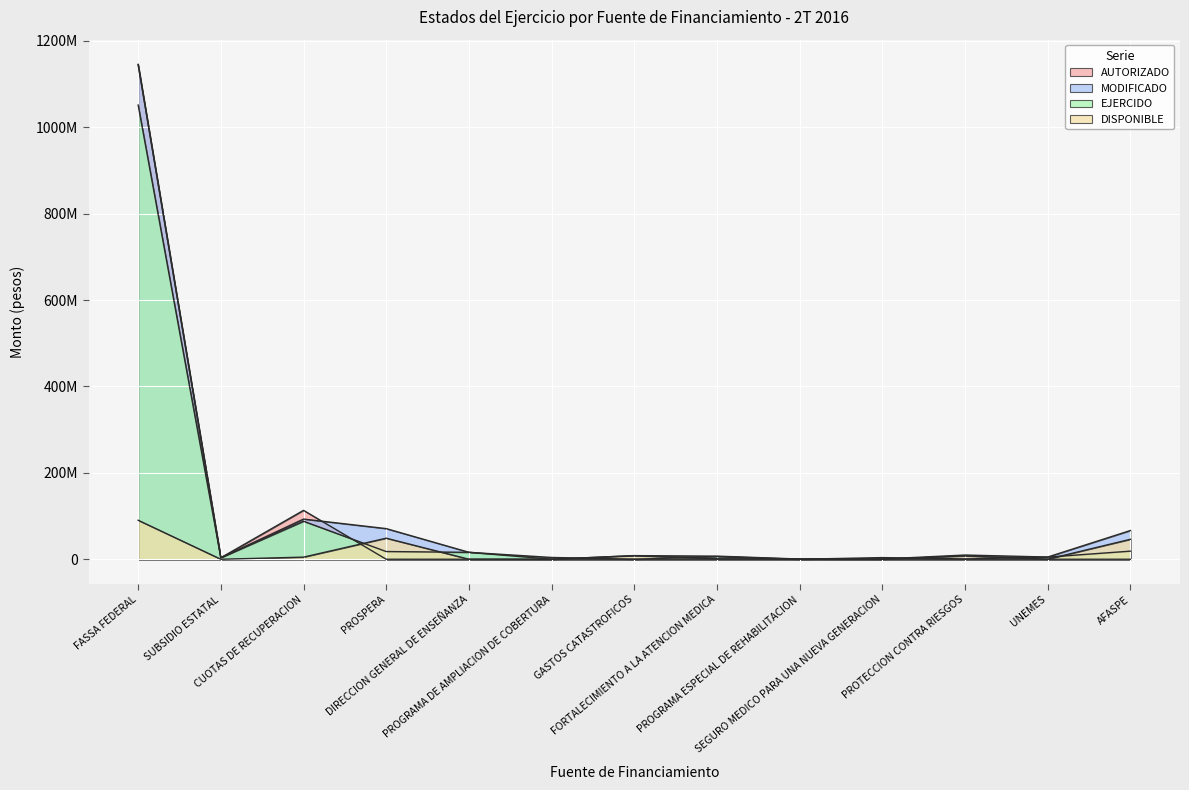

Which category has the lowest value in the DISPONIBLE series?

SUBSIDIO ESTATAL